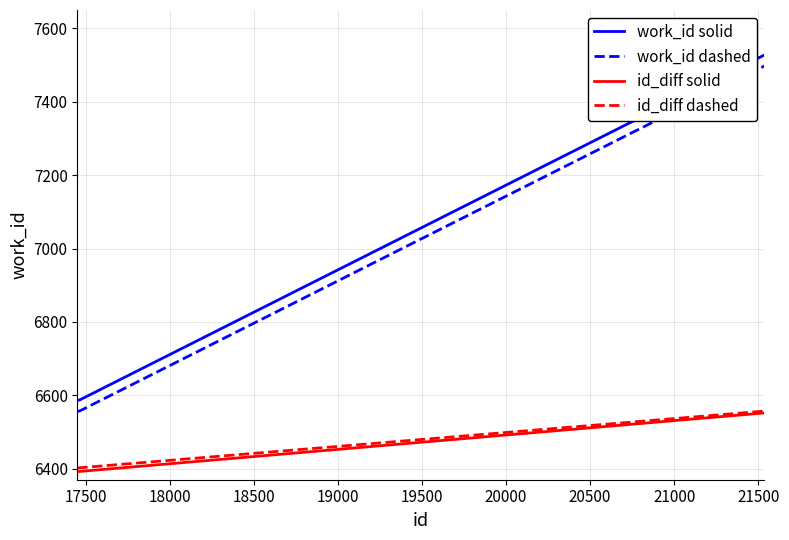

What is the maximum value shown in the chart?

7527.0